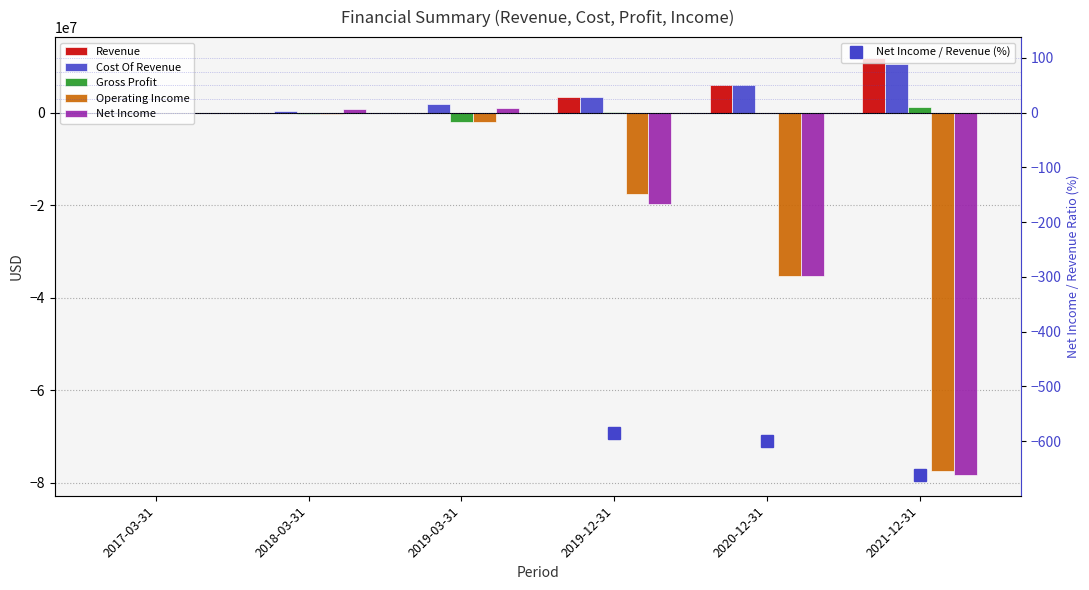

Are the bars grouped side by side (vs. stacked)?

Yes